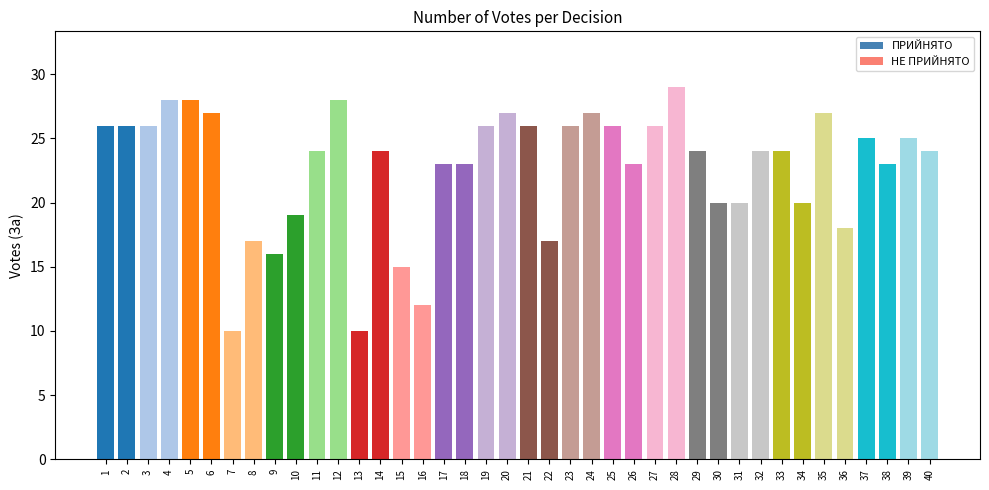

What is the difference between the maximum and minimum values in the НЕ ПРИЙНЯТО series?

20